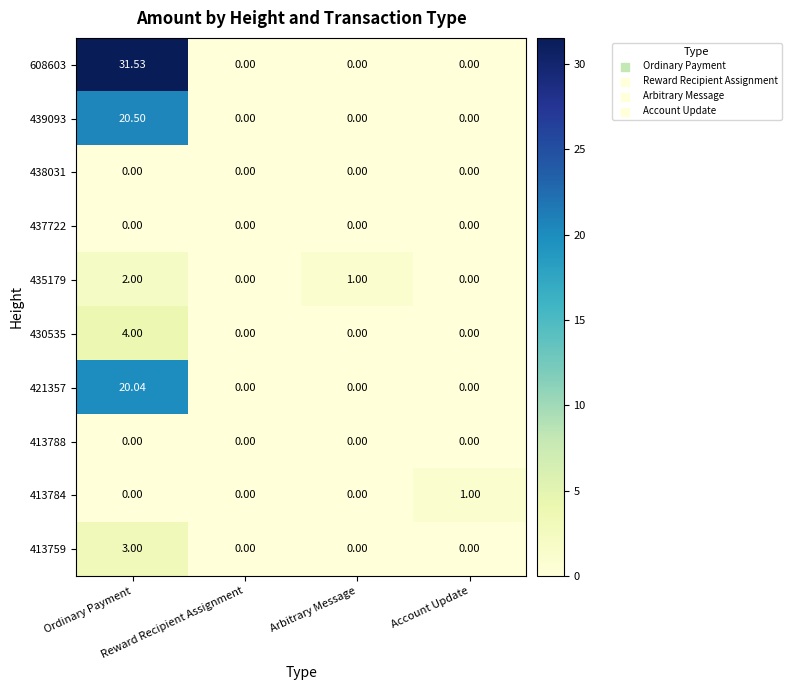

How many distinct data groups are displayed?

10